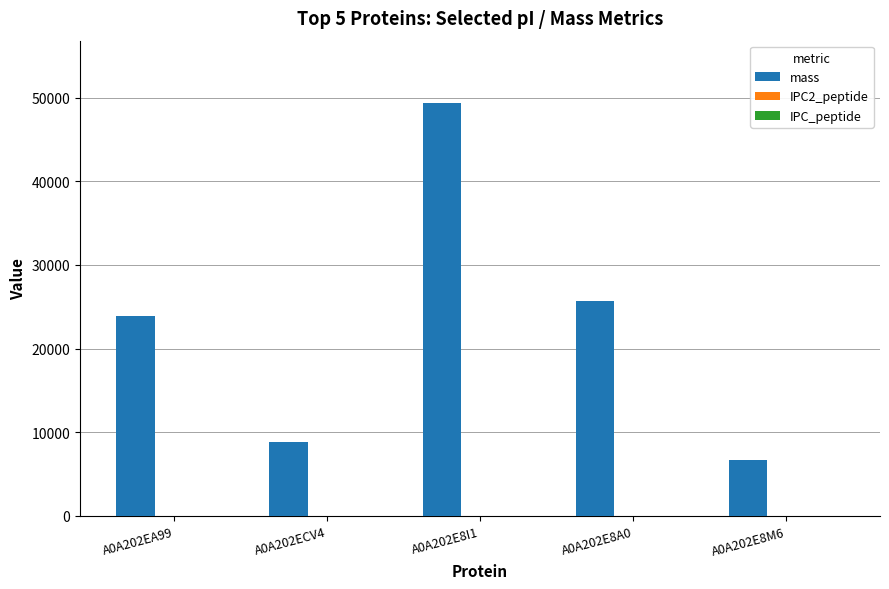

Which label corresponds to the largest value in the chart?

A0A202E8I1